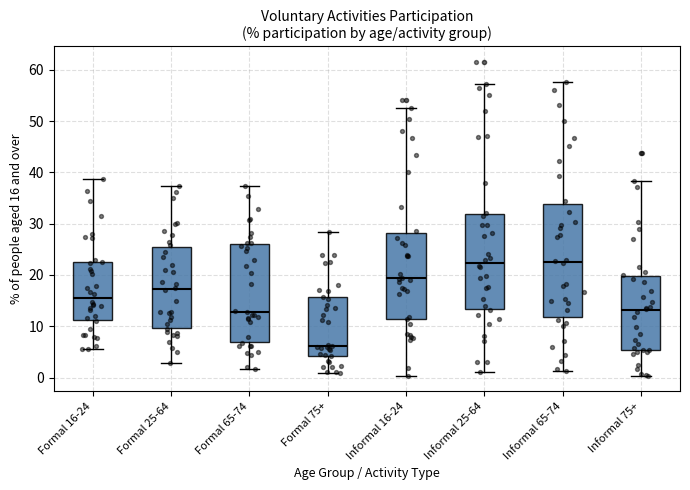

Which box is the tallest, from its lower edge to its upper edge?

Informal 65-74